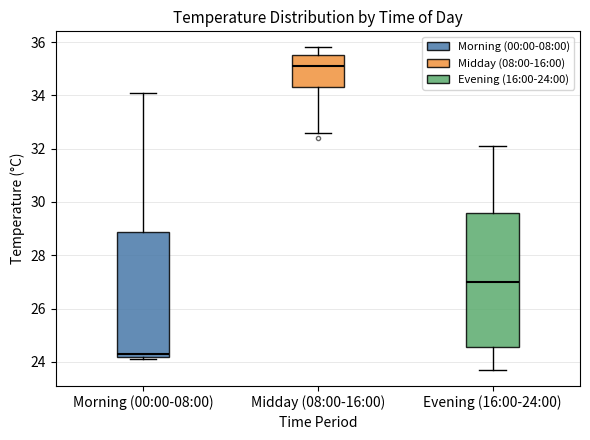

Which box's median line is the highest?

Midday (08:00-16:00)